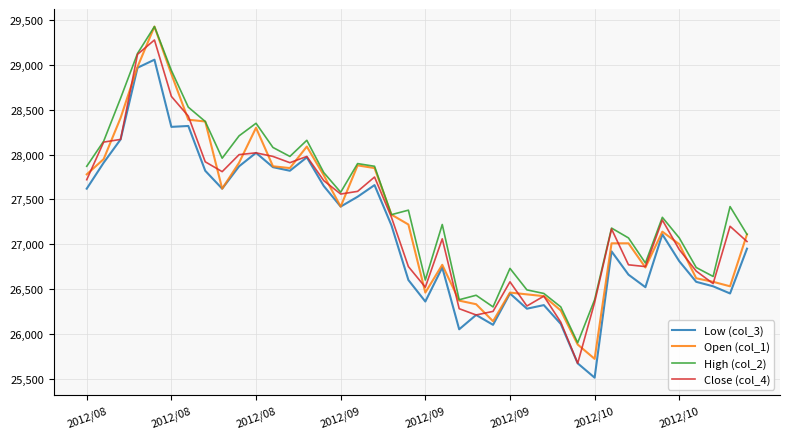

What is the difference between the maximum and second lowest values in the Close (col_4) series?

3150